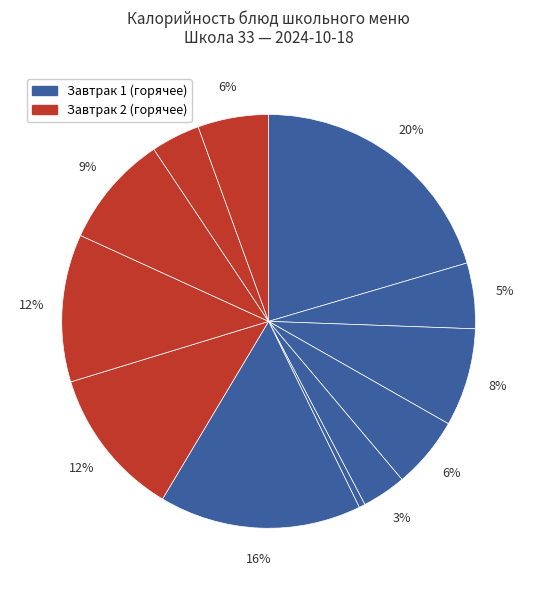

How many segments does this pie chart have?

12